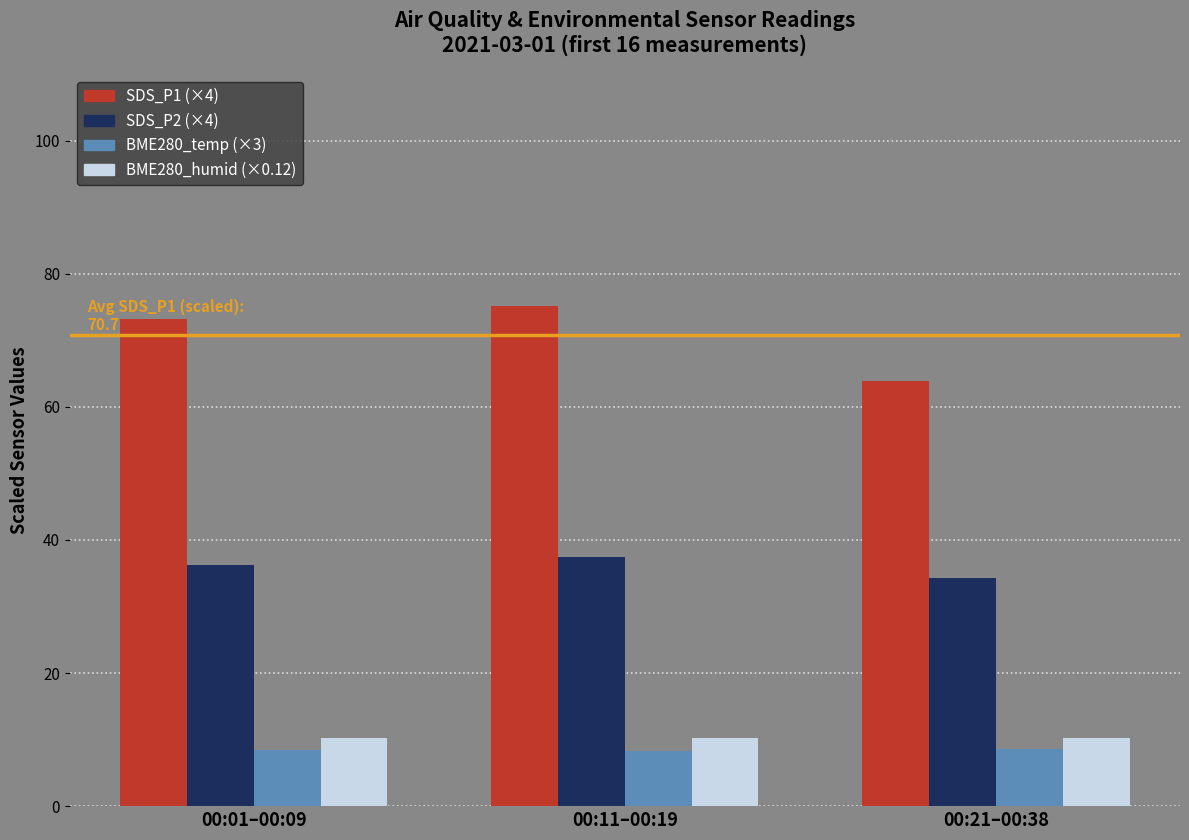

What is the spread (max minus min) of values at 00:11–00:19?

66.8